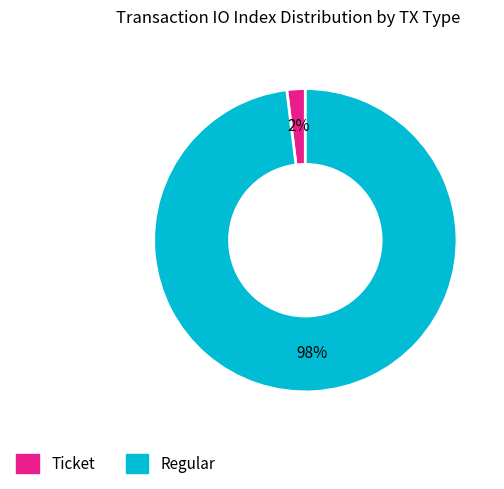

To the nearest percent, what is the difference between the largest and smallest slice percentages?

96%